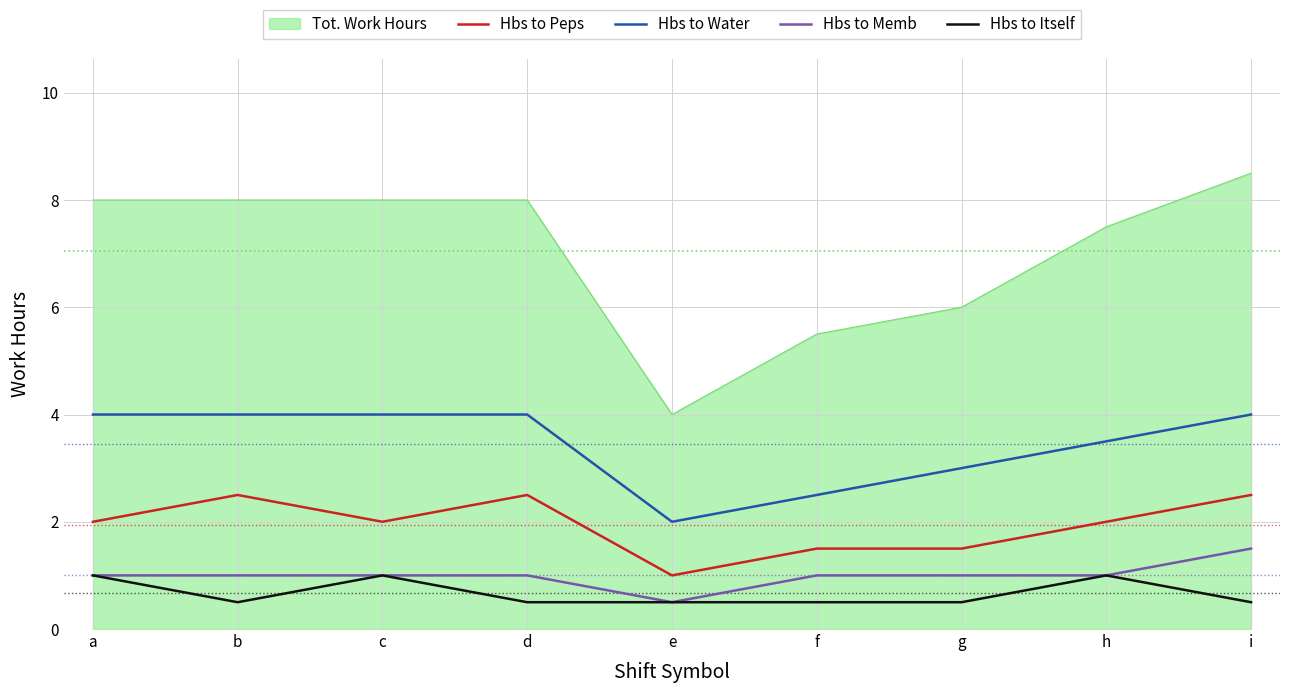

At which category does Hbs to Itself reach its first local valley?

b